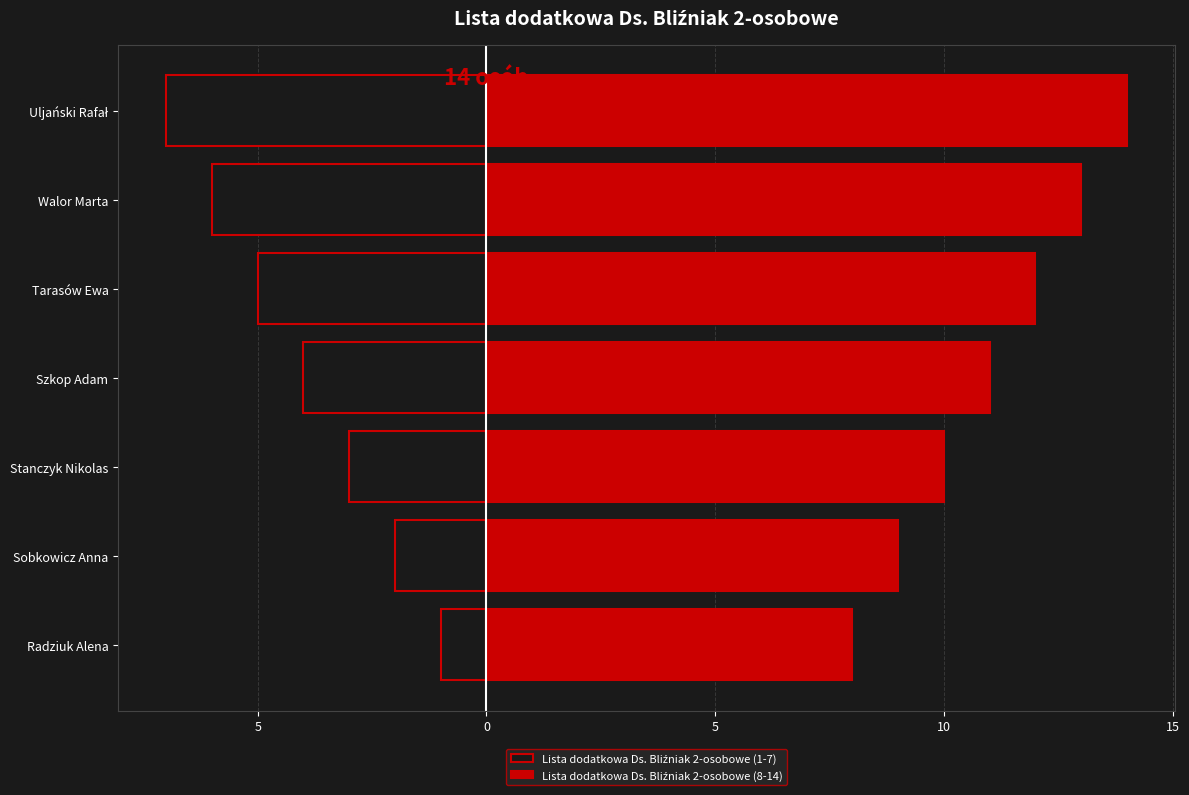

What is the spread (max minus min) of values at Radziuk Alena?

9